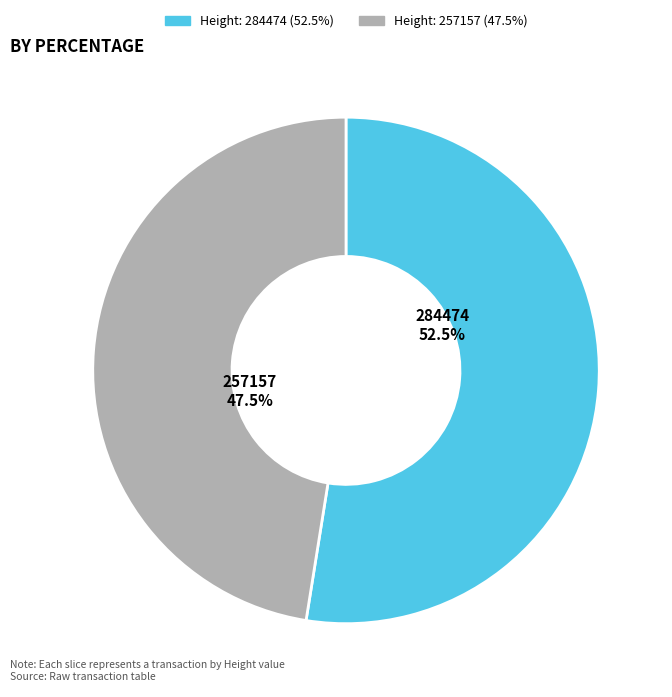

To the nearest percent, what is the difference between the 284474 and 257157 slice percentages?

5%